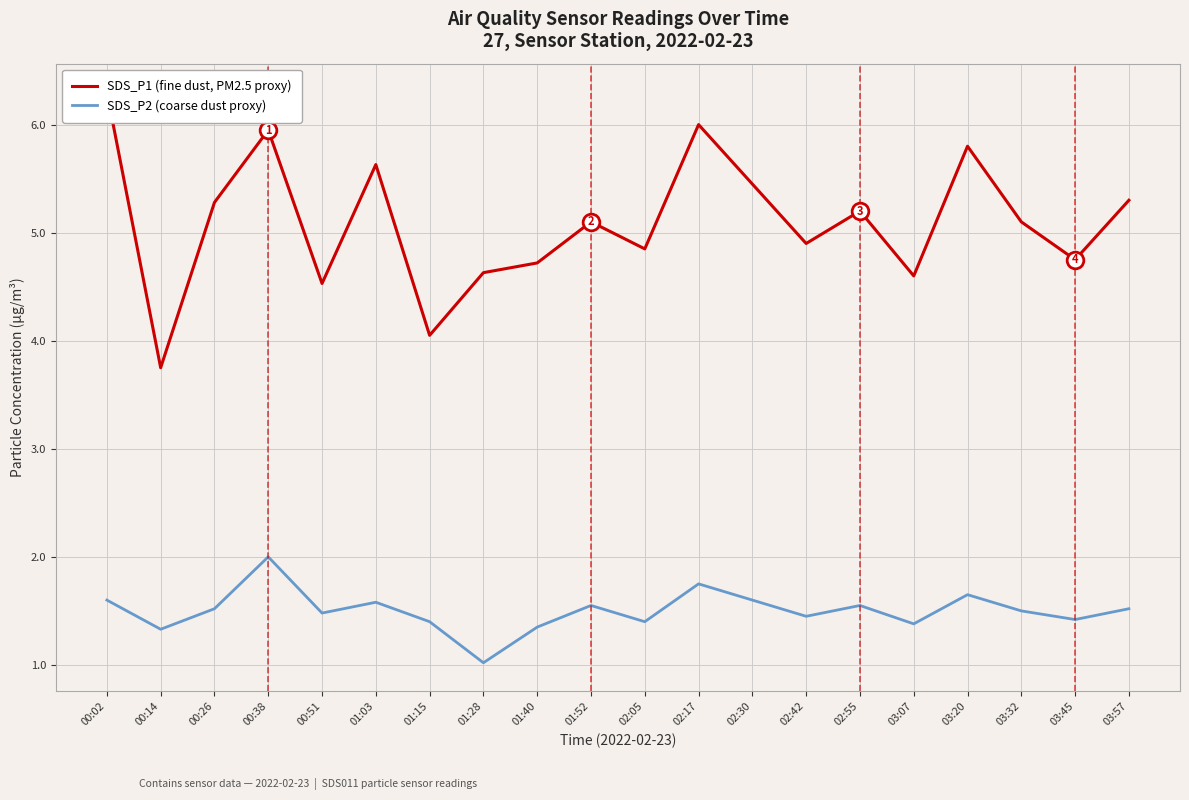

True or false: SDS_P1 (fine dust, PM2.5 proxy) and SDS_P2 (coarse dust proxy) cross at least once.

False